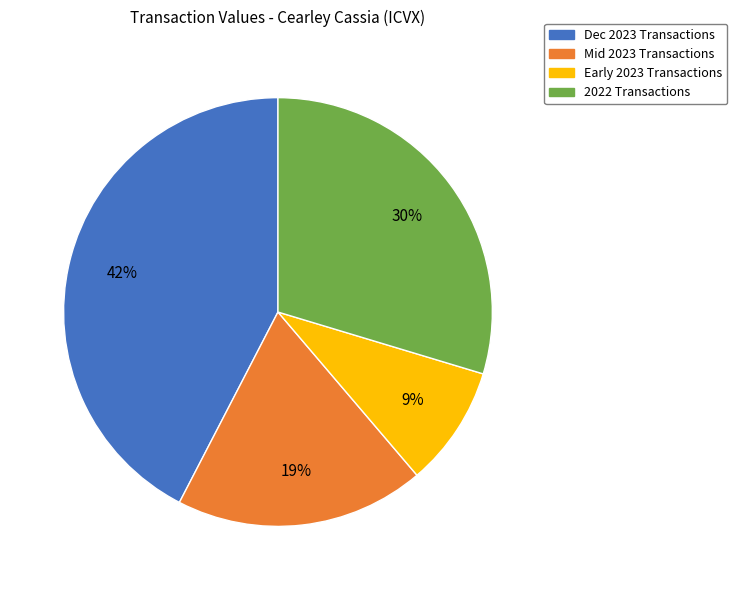

True or false: Dec 2023 Transactions accounts for 42% of the total.

True